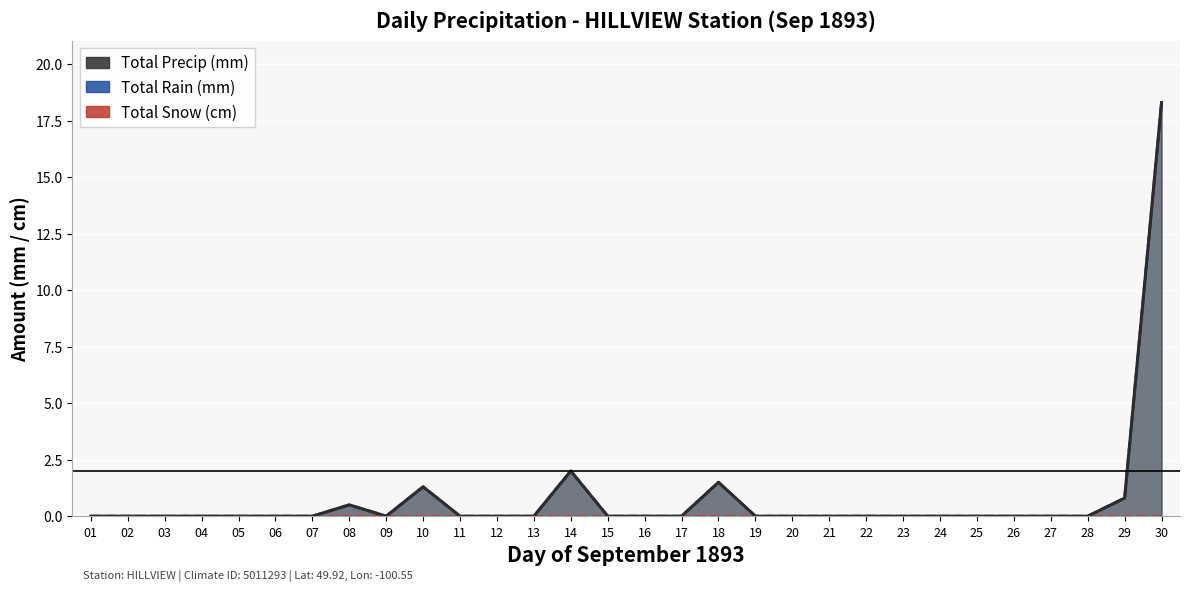

Between 28 and 14, which is larger?

28